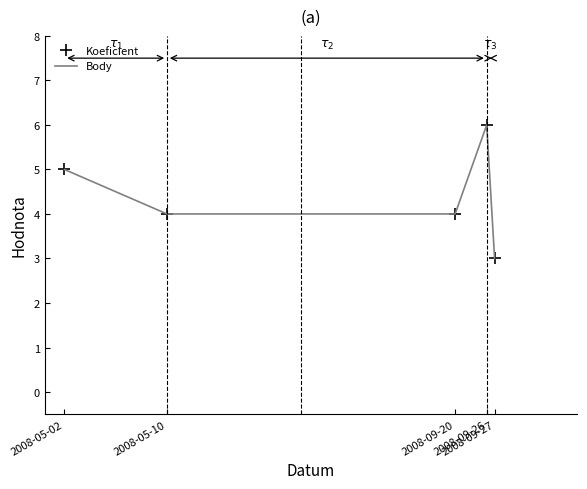

True or false: Body has more than 2 points higher than both neighbors.

False